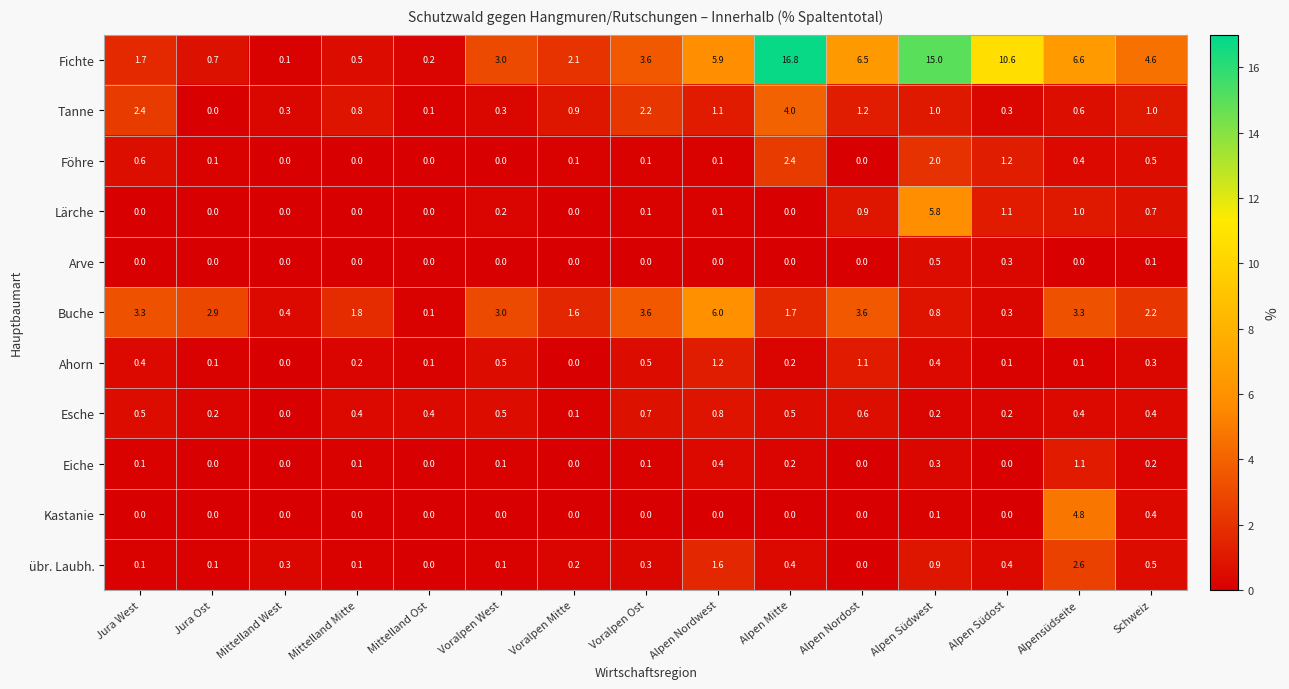

Is it true that Föhre equals 2.0 at Alpen Südwest?

True